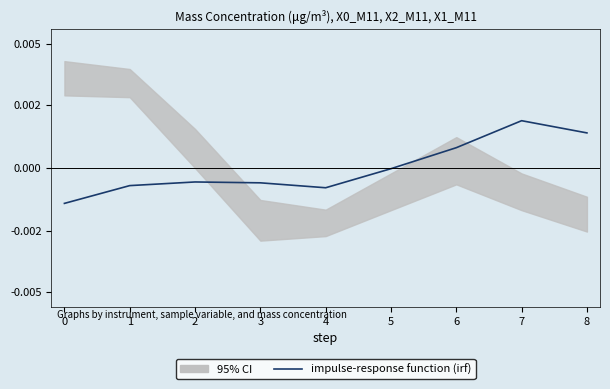

How many values exceed 0?

3